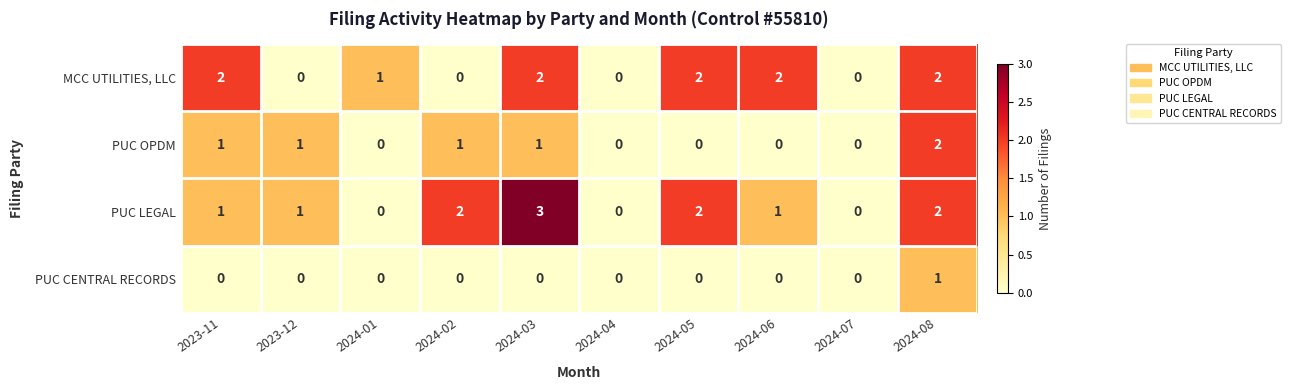

At which label does PUC LEGAL reach its peak?

2024-03